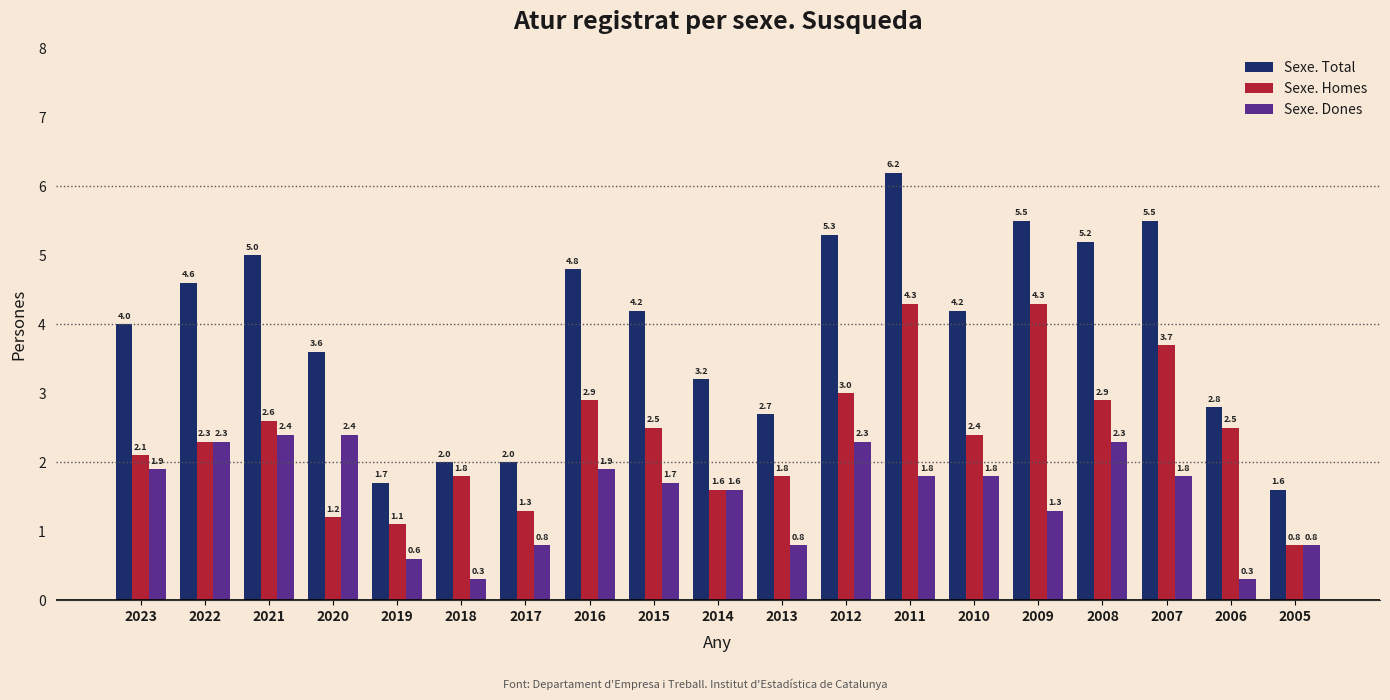

Reading left to right, list all the values displayed in this chart.

Sexe. Total: 2023=4.0	2022=4.6	2021=5.0	2020=3.6	2019=1.7	2018=2.0	2017=2.0	2016=4.8	2015=4.2	2014=3.2	2013=2.7	2012=5.3	2011=6.2	2010=4.2	2009=5.5	2008=5.2	2007=5.5	2006=2.8	2005=1.6
Sexe. Homes: 2023=2.1	2022=2.3	2021=2.6	2020=1.2	2019=1.1	2018=1.8	2017=1.3	2016=2.9	2015=2.5	2014=1.6	2013=1.8	2012=3.0	2011=4.3	2010=2.4	2009=4.3	2008=2.9	2007=3.7	2006=2.5	2005=0.8
Sexe. Dones: 2023=1.9	2022=2.3	2021=2.4	2020=2.4	2019=0.6	2018=0.3	2017=0.8	2016=1.9	2015=1.7	2014=1.6	2013=0.8	2012=2.3	2011=1.8	2010=1.8	2009=1.3	2008=2.3	2007=1.8	2006=0.3	2005=0.8